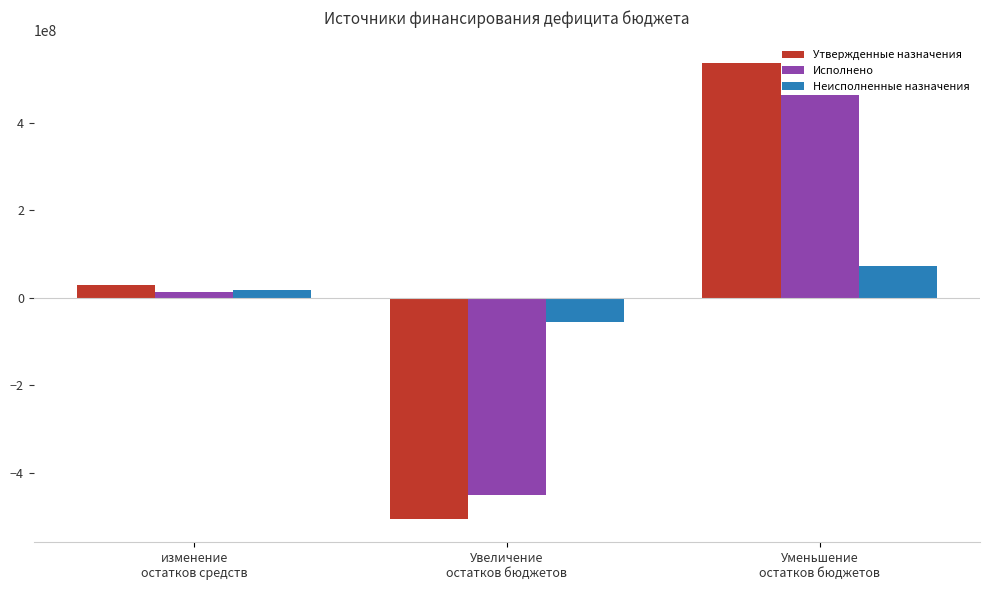

Which category has the lowest value in the Утвержденные назначения series?

Увеличение
остатков бюджетов